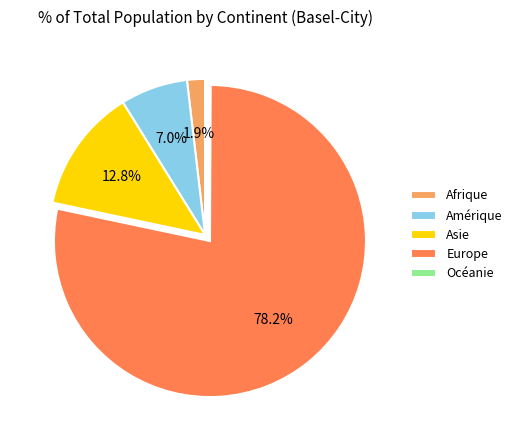

What percentage is NOT represented by Asie?

87.2%